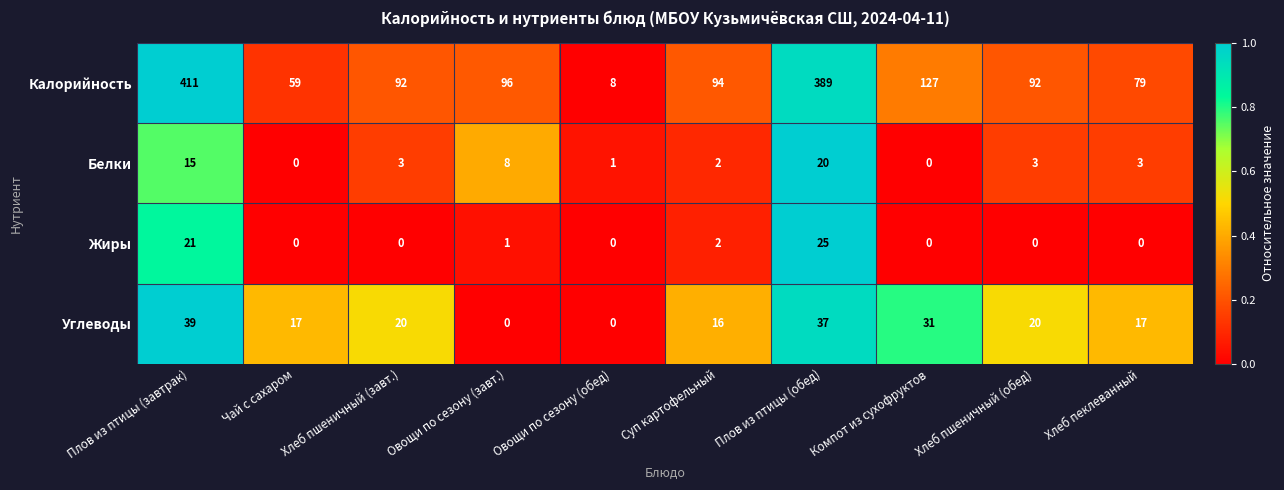

Which series has the widest spread of values?

Калорийность